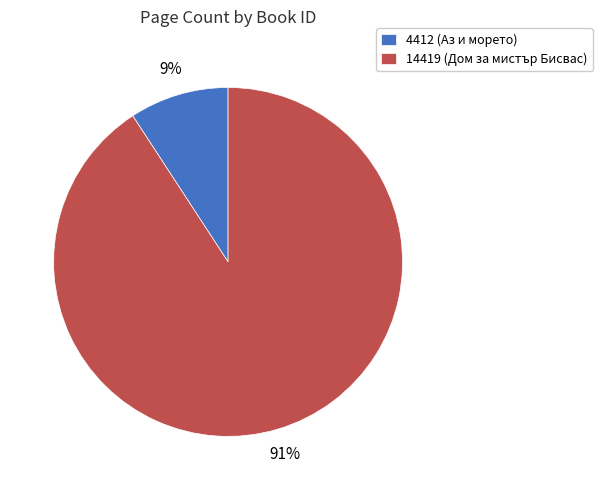

Which slice is the largest?

14419